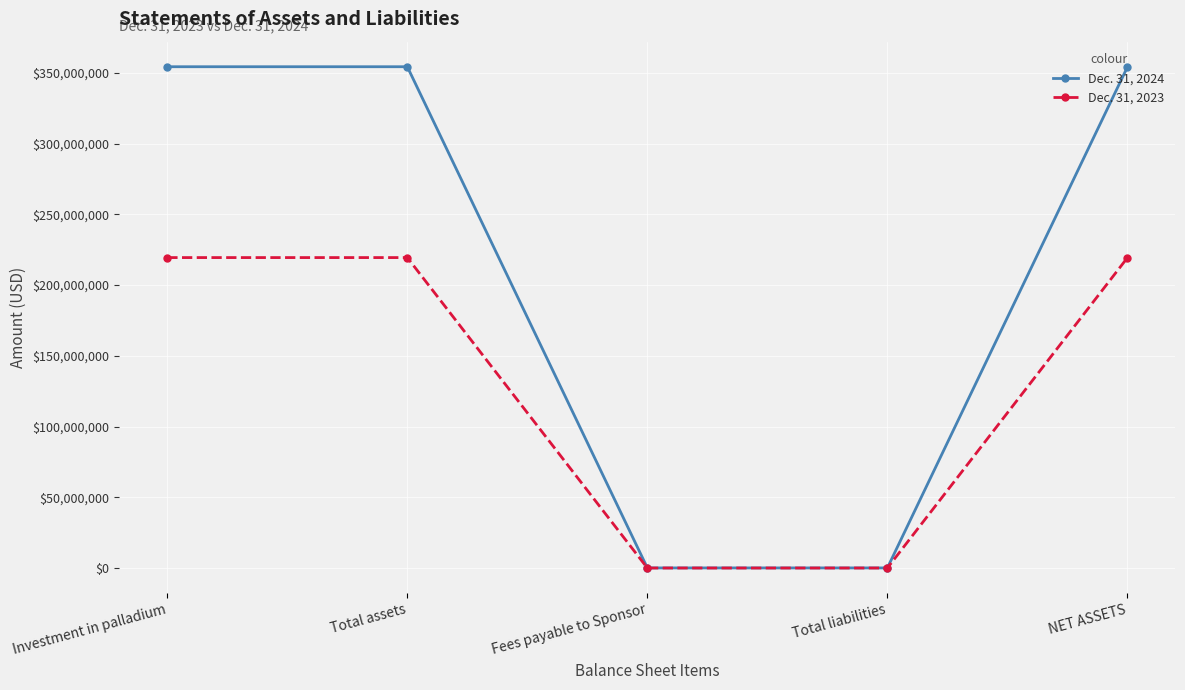

Which series has the largest total across all categories?

Dec. 31, 2024